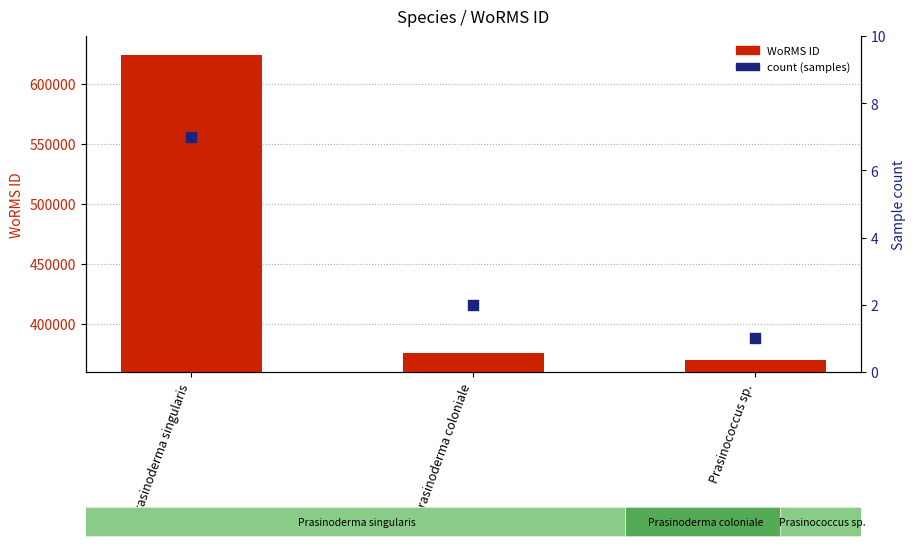

Which series contains the highest Y value?

WoRMS ID